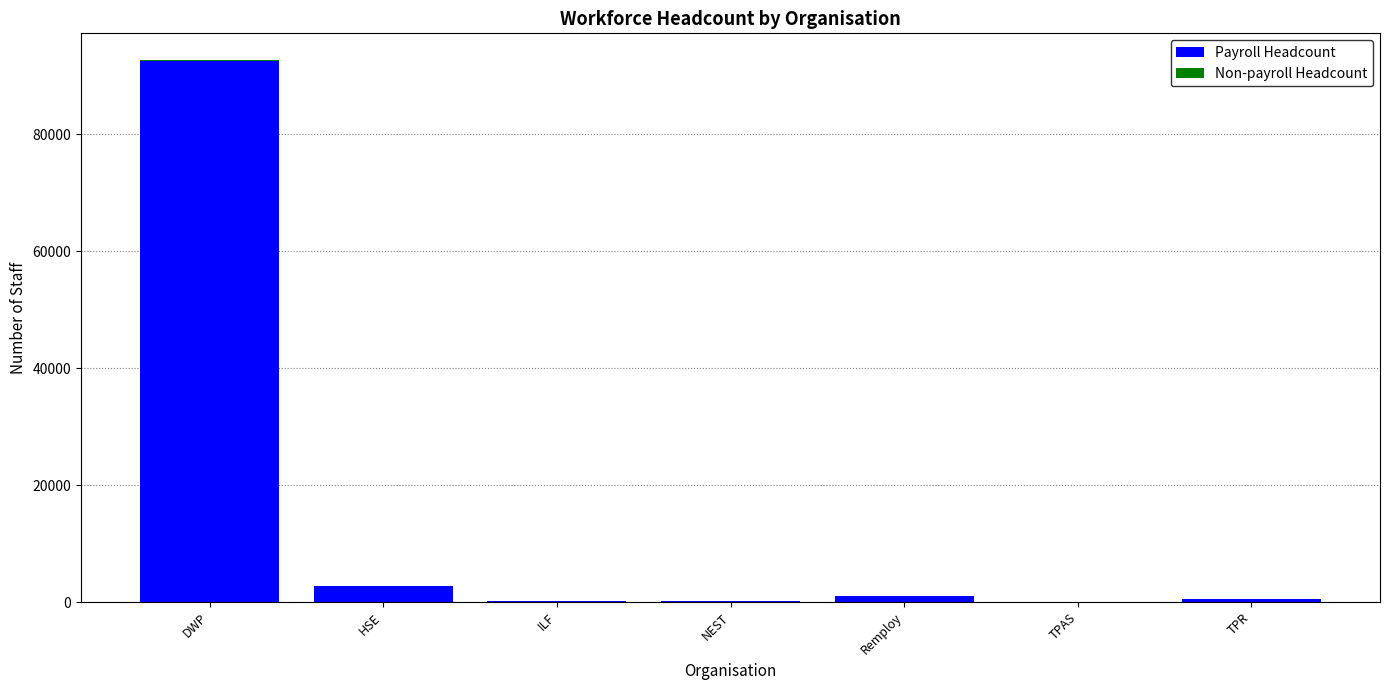

What is the maximum value for Payroll Headcount?

92510